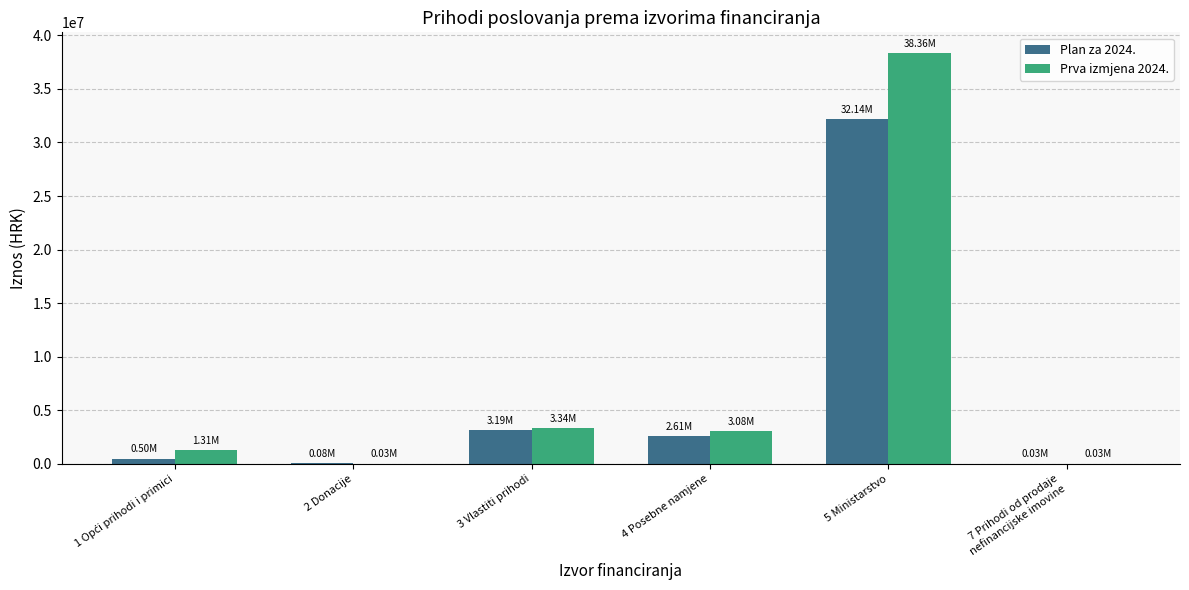

What is the sum of all Plan za 2024. values?

38546330.0